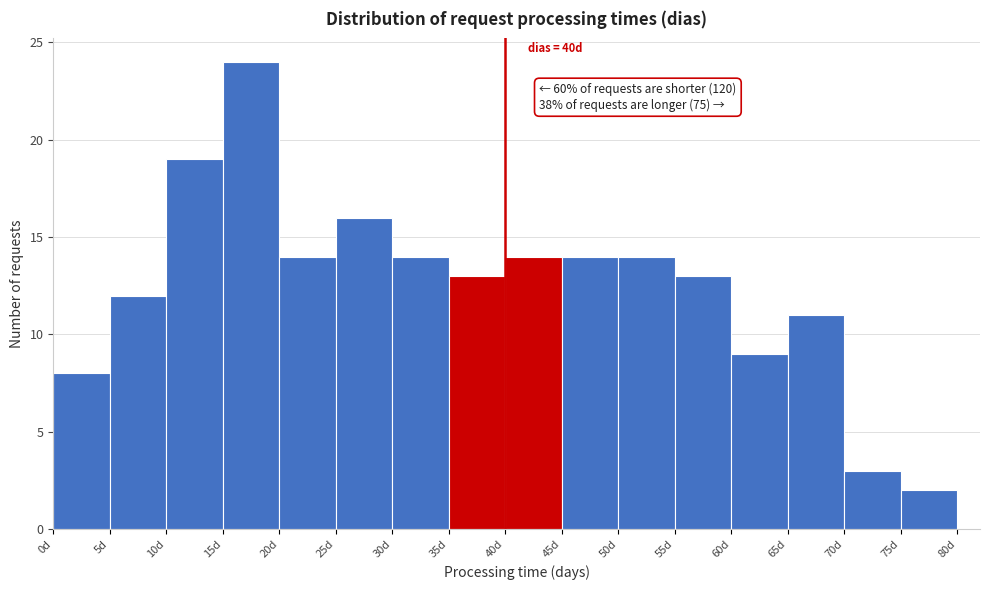

Over which range of the x-axis is the bar tallest?

15 to 20